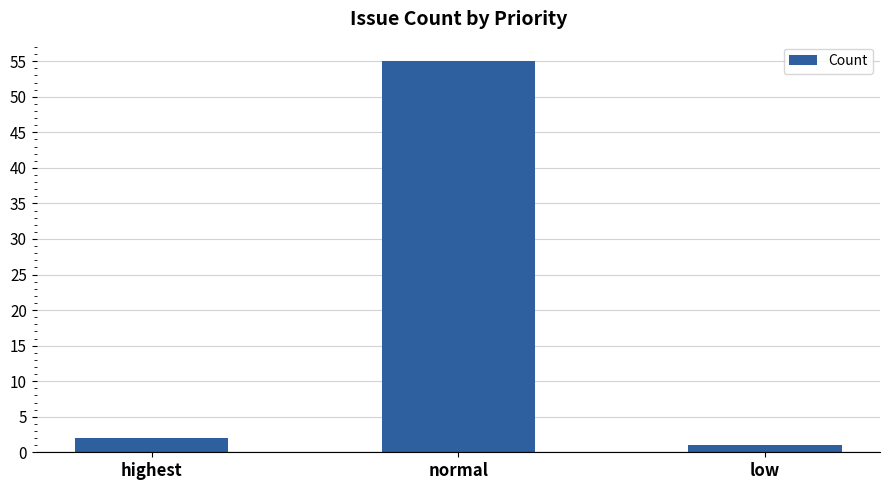

Which has a higher value, highest or low?

highest